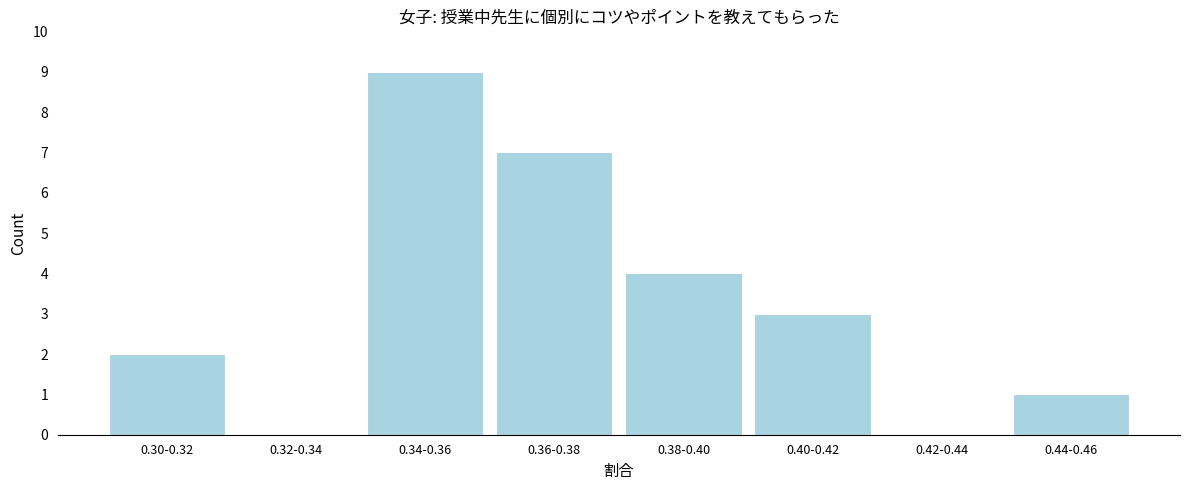

Reading left to right, extract all data points from this chart.

0.30-0.32=2	0.32-0.34=0	0.34-0.36=9	0.36-0.38=7	0.38-0.40=4	0.40-0.42=3	0.42-0.44=0	0.44-0.46=1